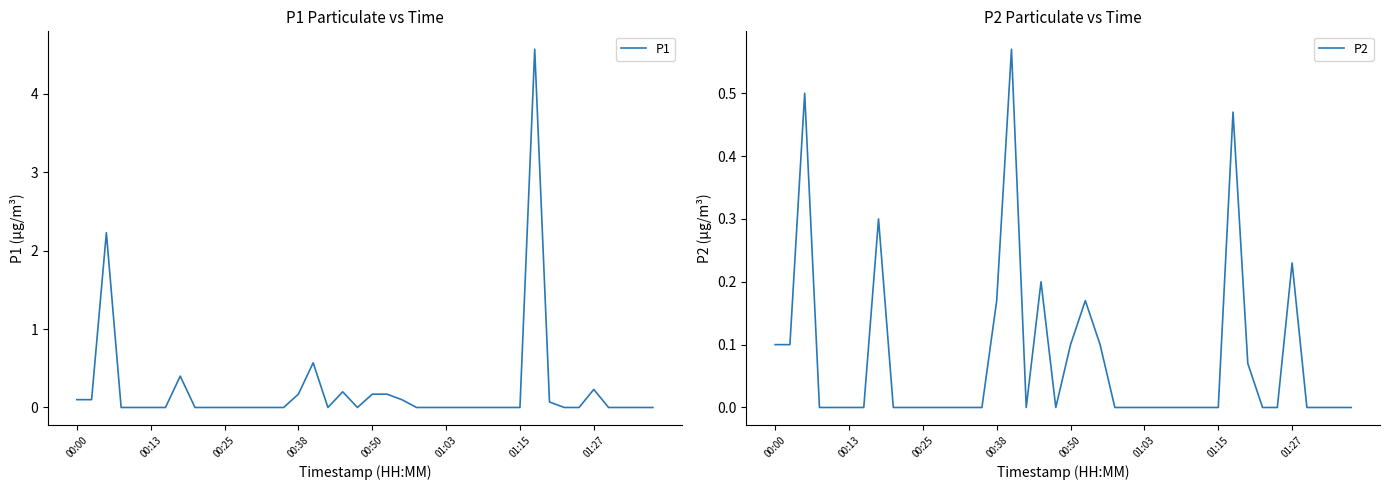

True or false: P1 has a value of 0.2 at 01:27.

True